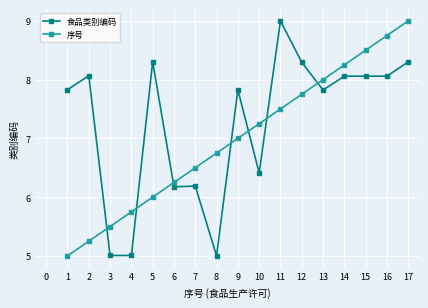

List the labels in order of 序号 value, smallest first.

1, 2, 3, 4, 5, 6, 7, 8, 9, 10, 11, 12, 13, 14, 15, 16, 17